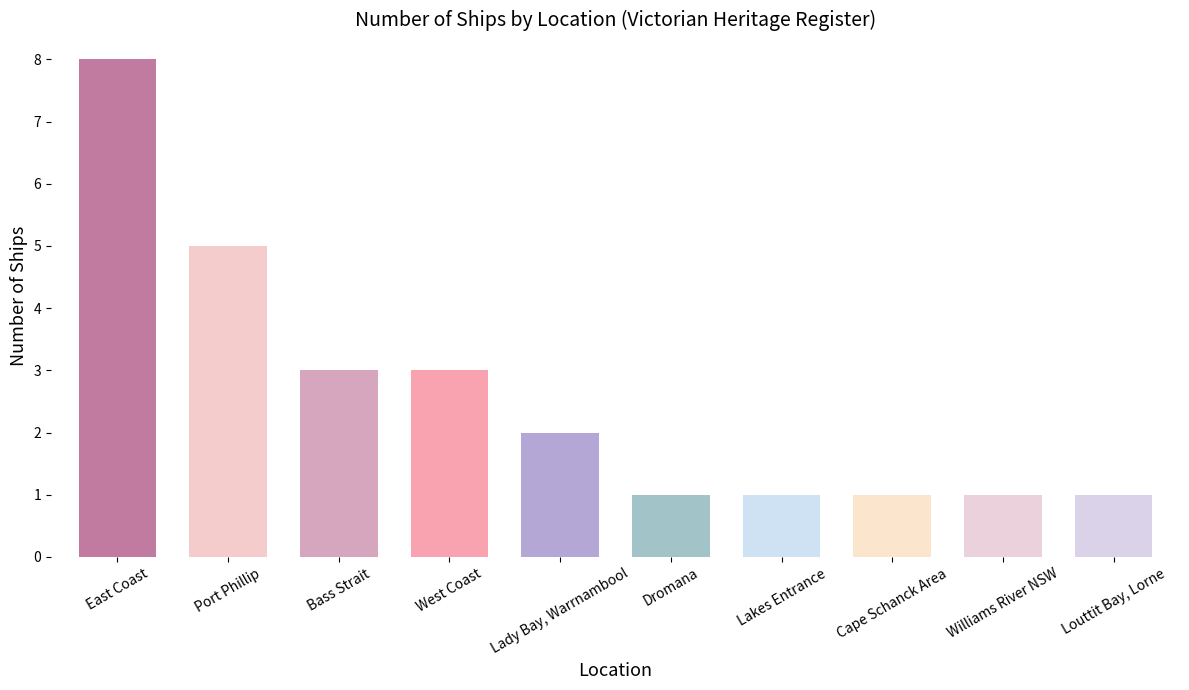

What is the difference between the second highest and second lowest values?

4